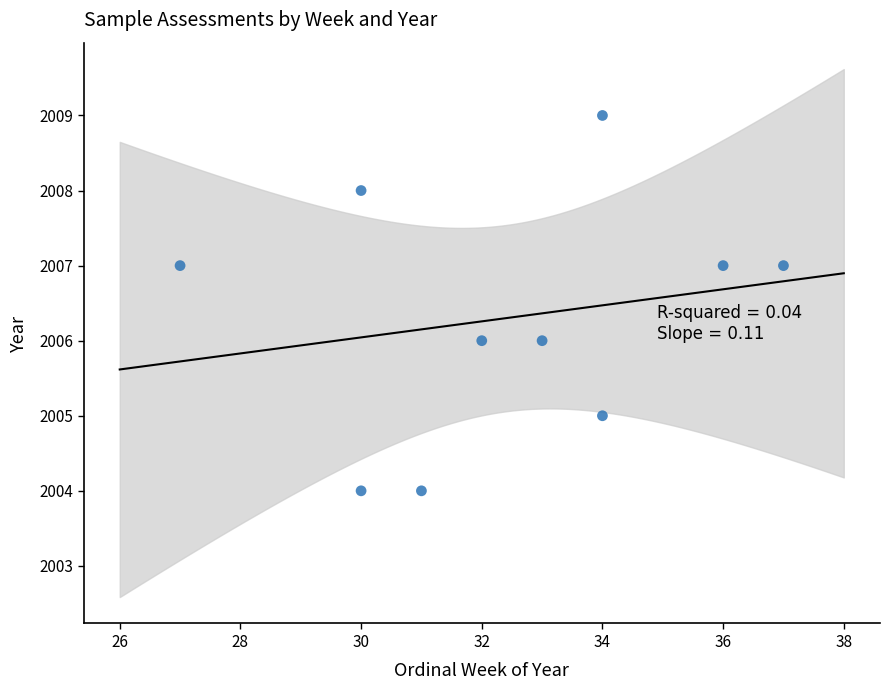

What is the range of Y values (max minus min)?

5